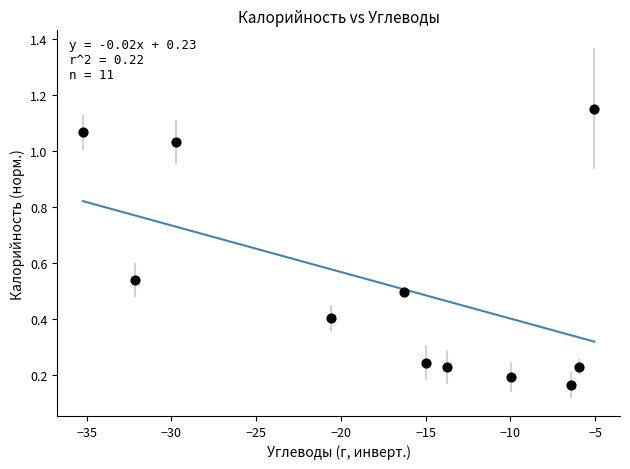

What is the average X value?

-17.3